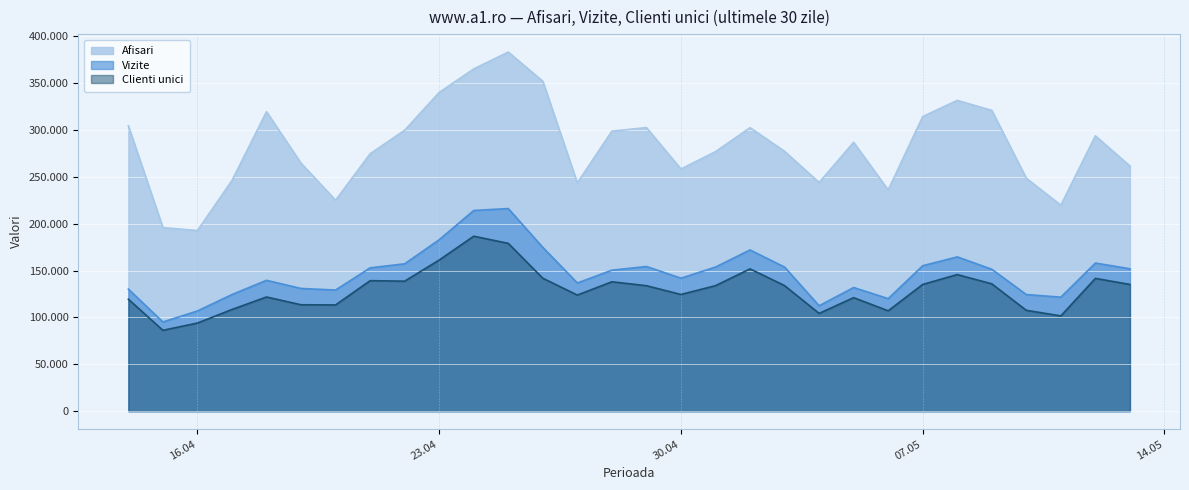

Where is the first local maximum for Clienti unici?

2024.4.18